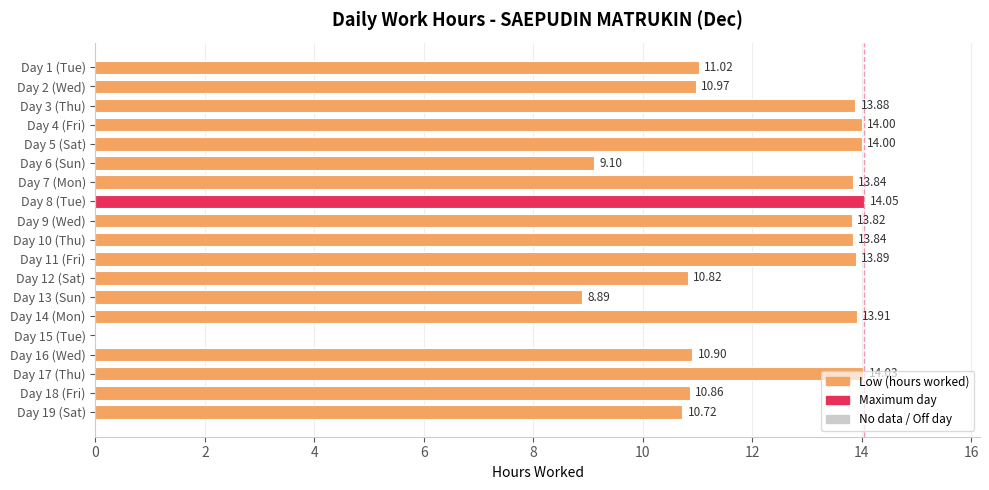

What is the ratio of the value at Day 14 (Mon) to the value at Day 18 (Fri)?

1.3